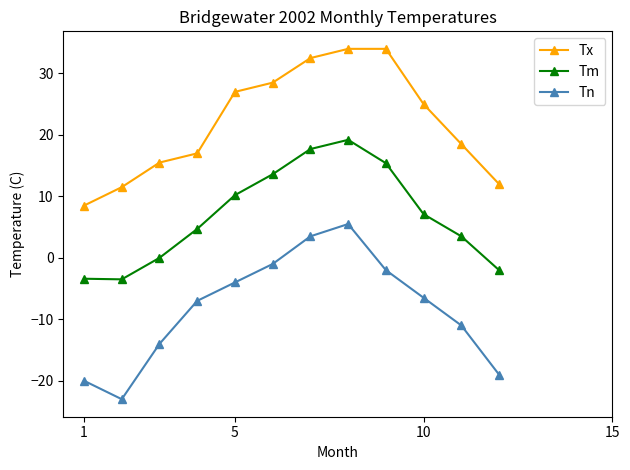

Which series has the widest spread of values?

Tn